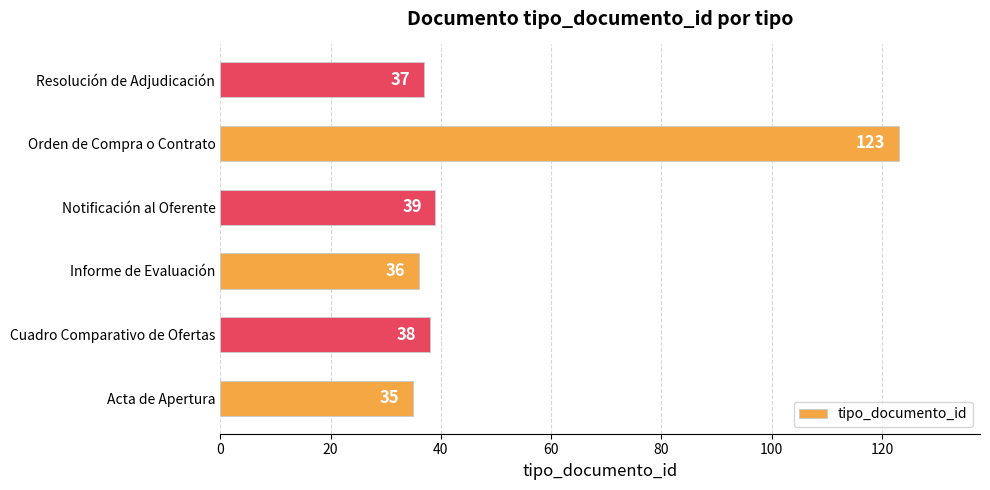

Rank the categories by value from lowest to highest.

Acta de Apertura, Informe de Evaluación, Resolución de Adjudicación, Cuadro Comparativo de Ofertas, Notificación al Oferente, Orden de Compra o Contrato